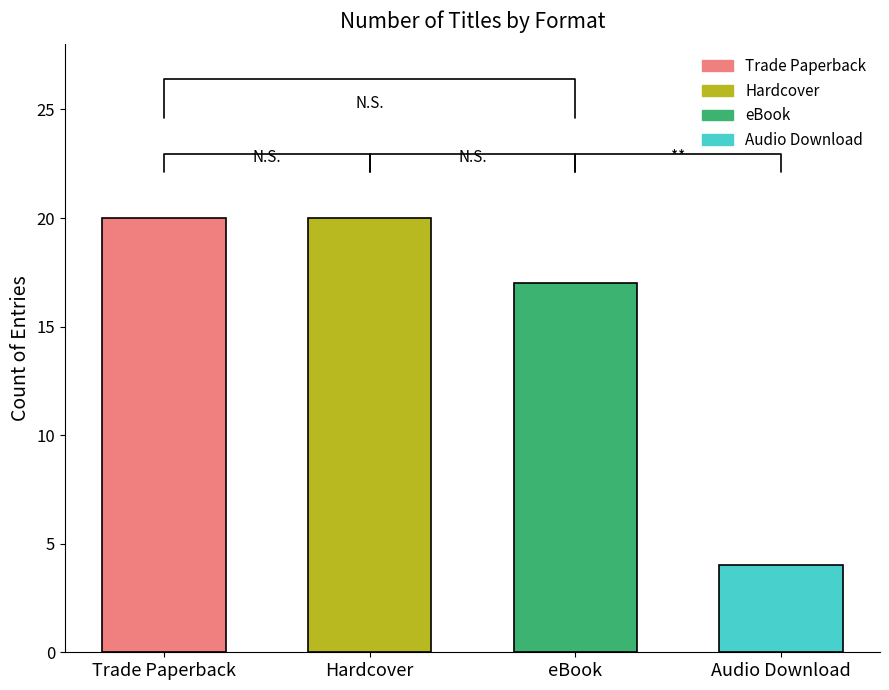

Are the bars grouped side by side (vs. stacked)?

No